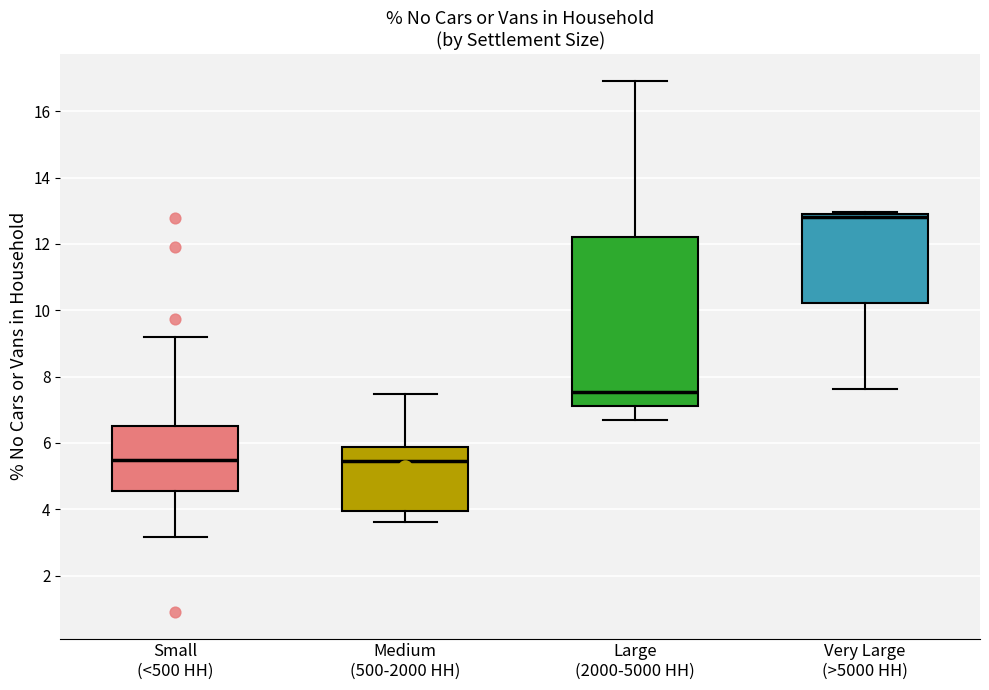

Which box's median line is the highest?

Very Large (>5000 HH)